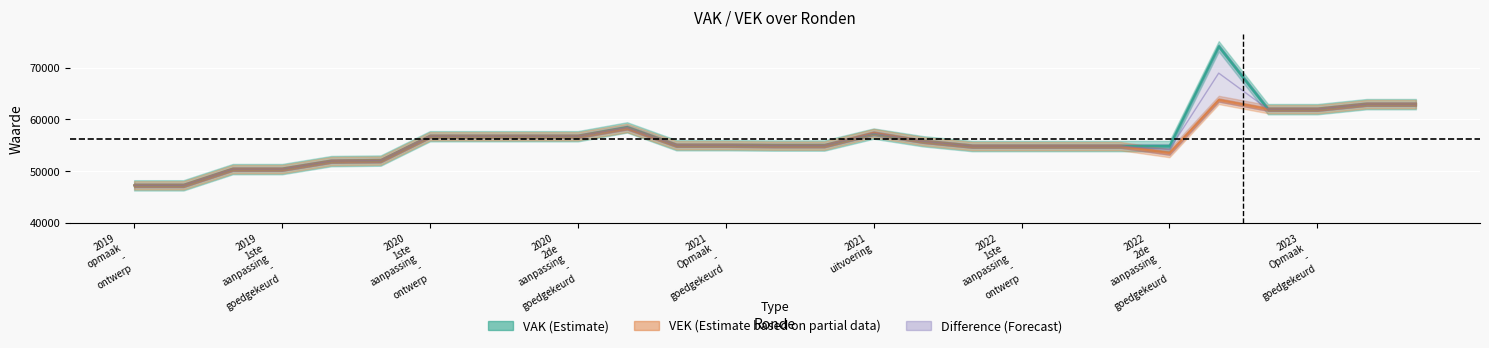

What is the label of the 18th point from the left?

17